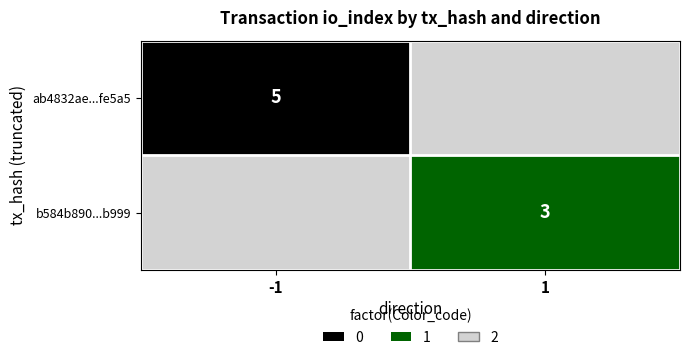

At how many categories does at least one series exceed 1?

2